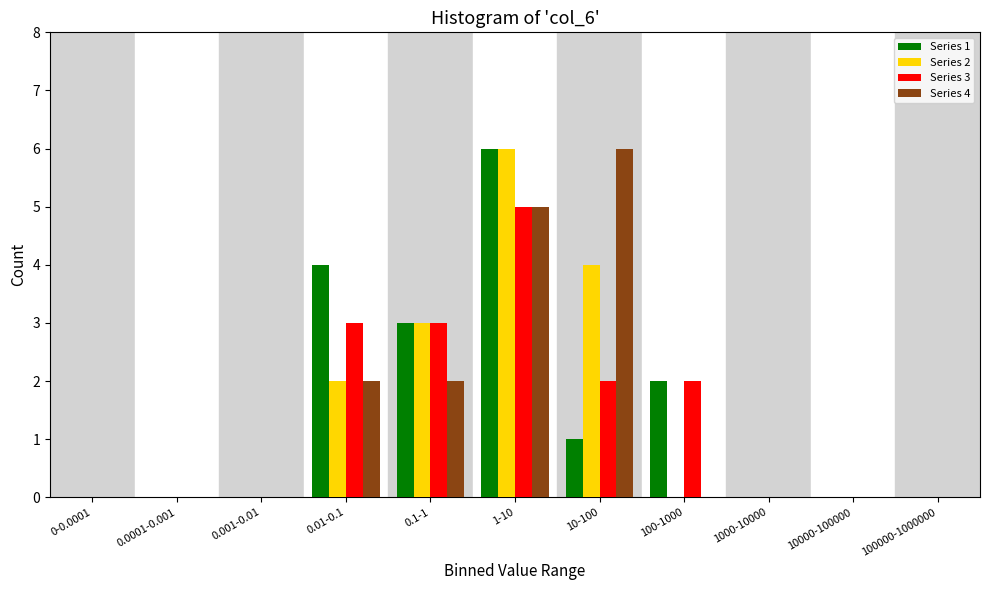

The value of Series 2 at 10000-100000 is 0. True or false?

True